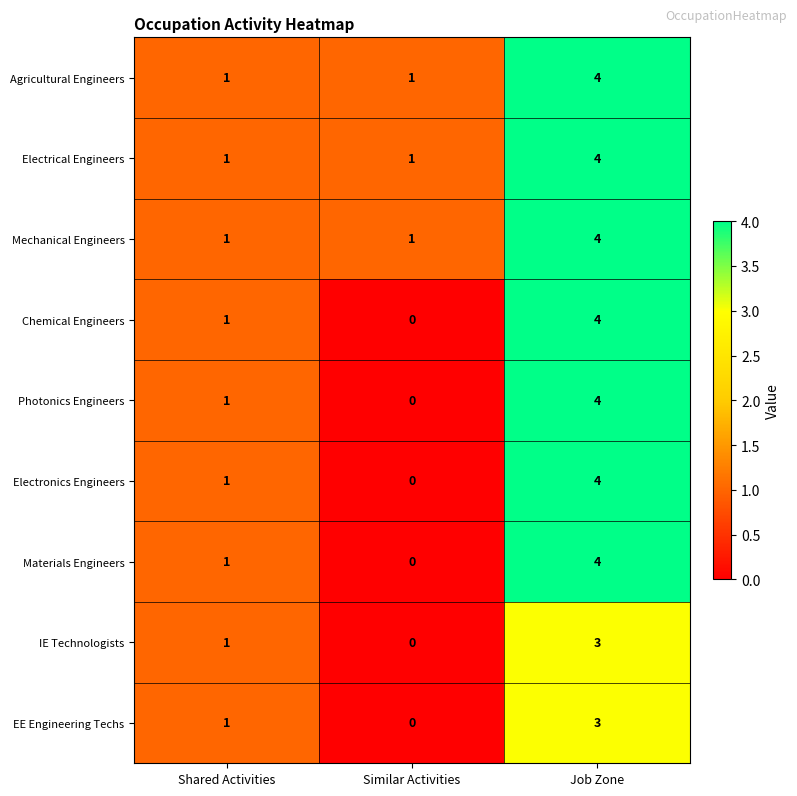

Is the value of Agricultural Engineers at Job Zone greater than the value of IE Technologists at Job Zone?

Yes